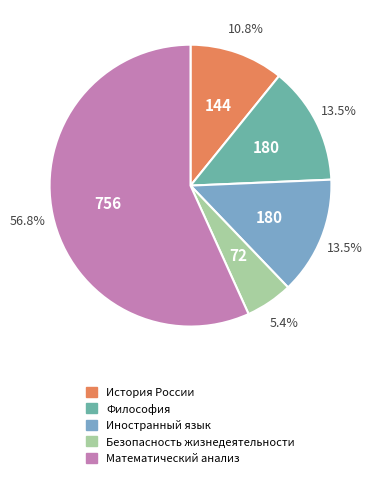

What is the largest slice in the pie chart?

Математический анализ